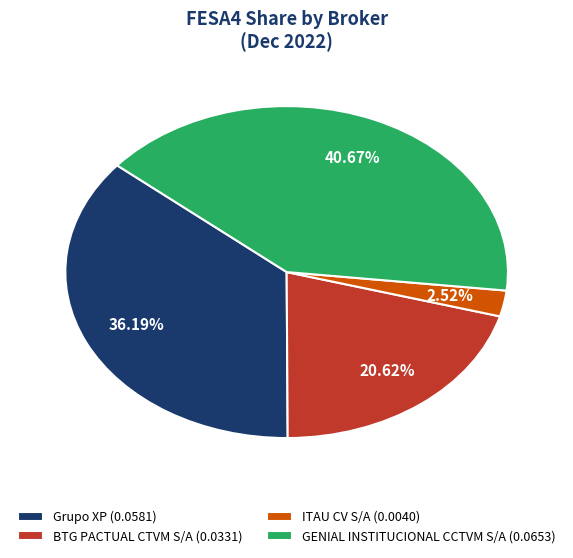

Which category has the smallest portion of the pie?

ITAU CV S/A